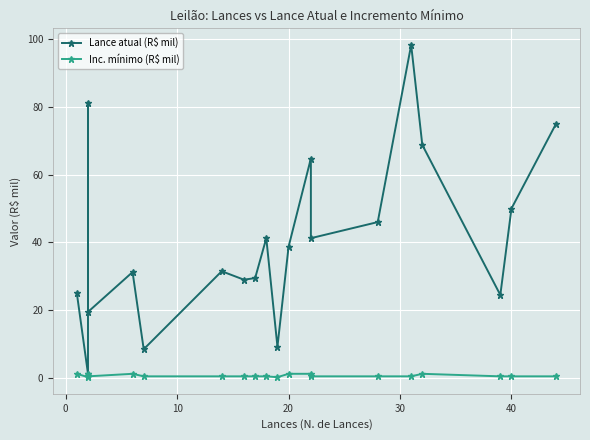

How many interior local peaks does the Lance atual (R$ mil) series have?

6